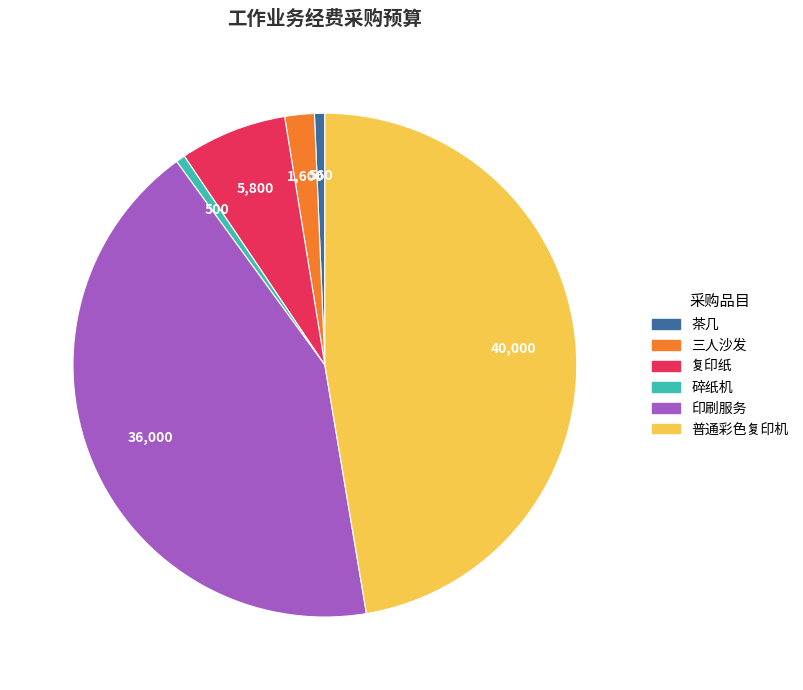

Which has a higher value, 茶几 or 复印纸?

复印纸